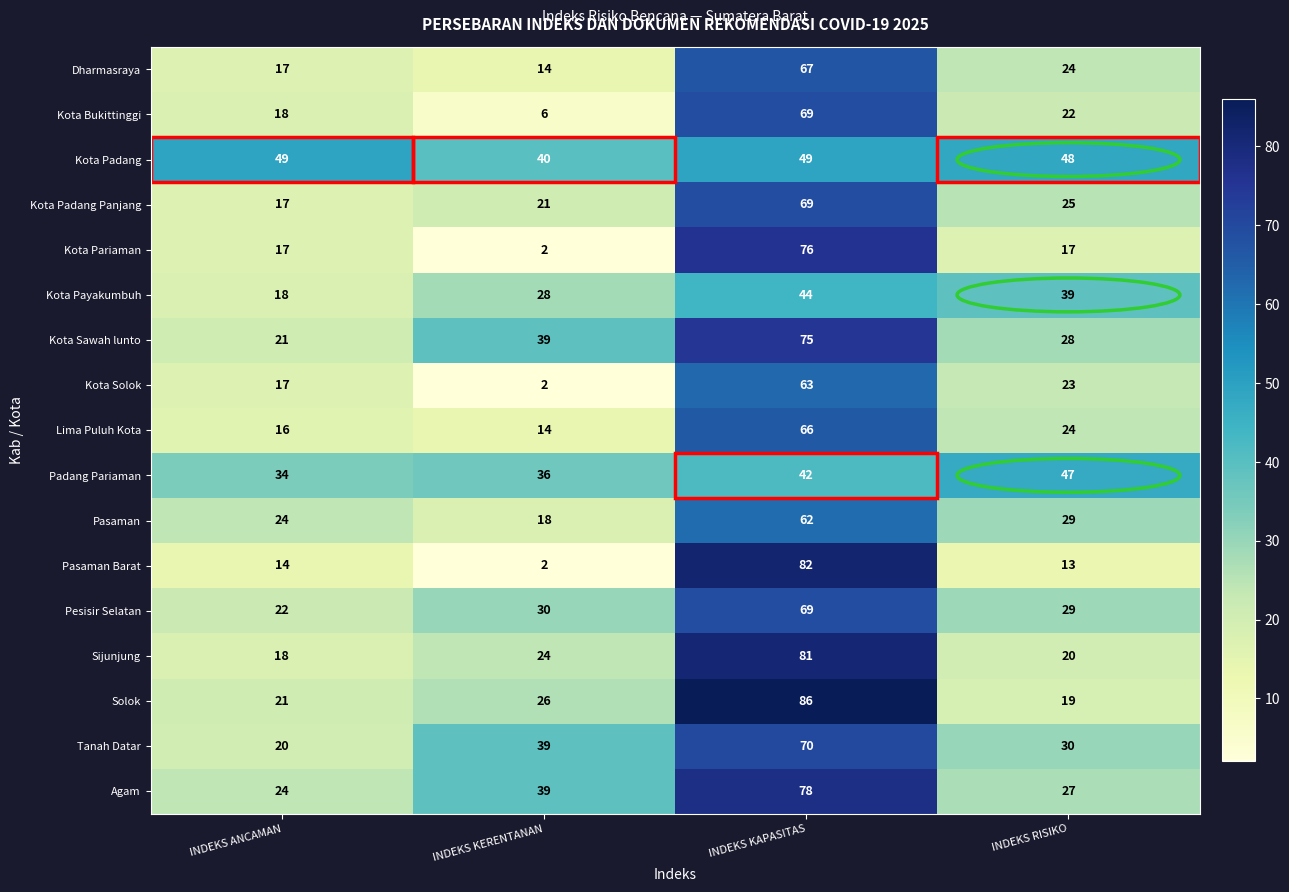

Which label corresponds to the smallest value in the chart?

INDEKS KERENTANAN